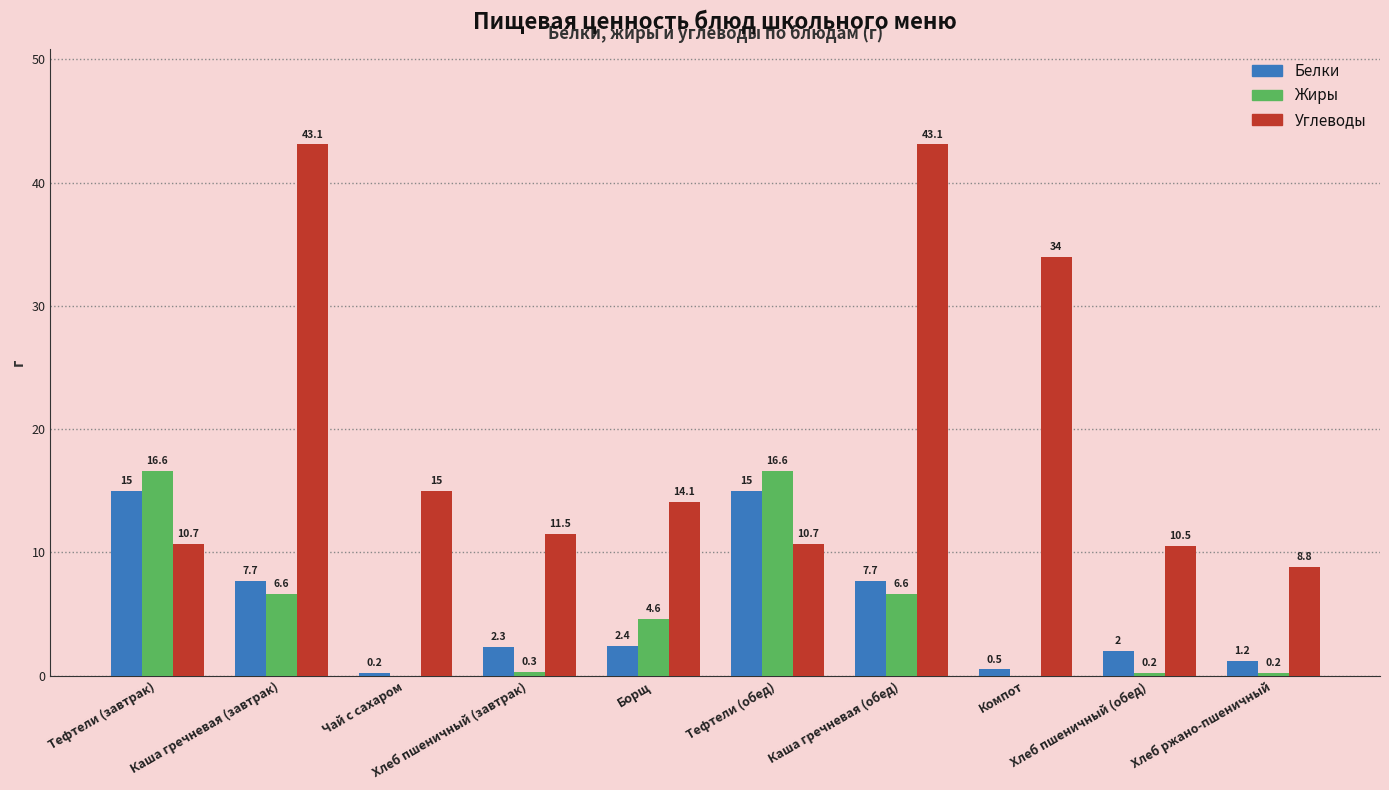

How many distinct data groups are displayed?

3